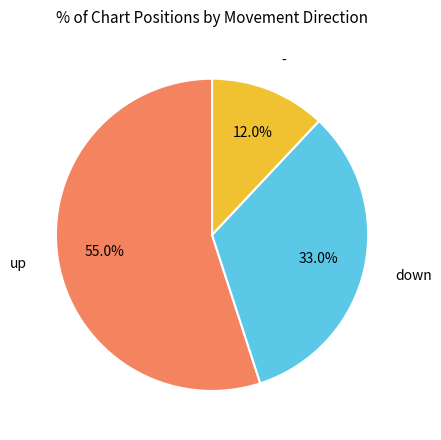

Is there a majority slice in this chart?

Yes